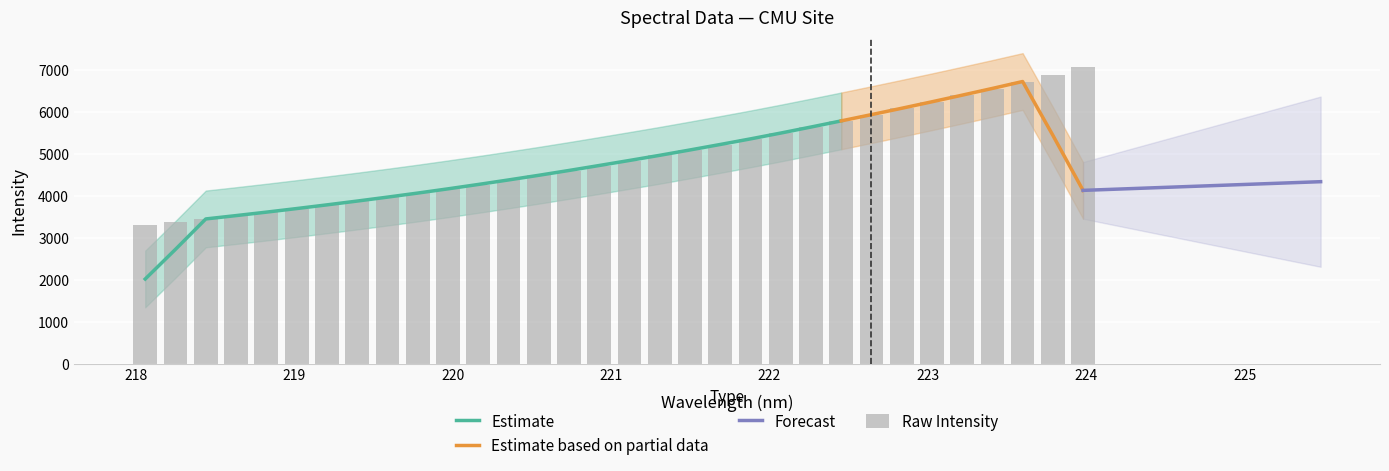

Which category has the lowest value across all series?

218